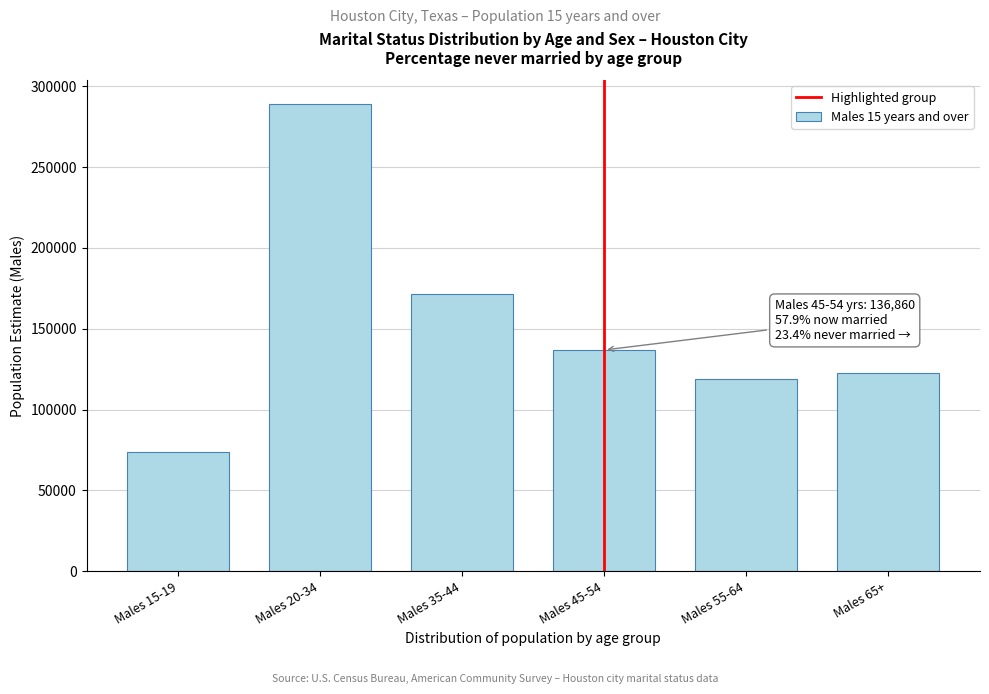

Reading right to left, extract all data points from this chart.

122699	119009	136860	171511	289300	73858